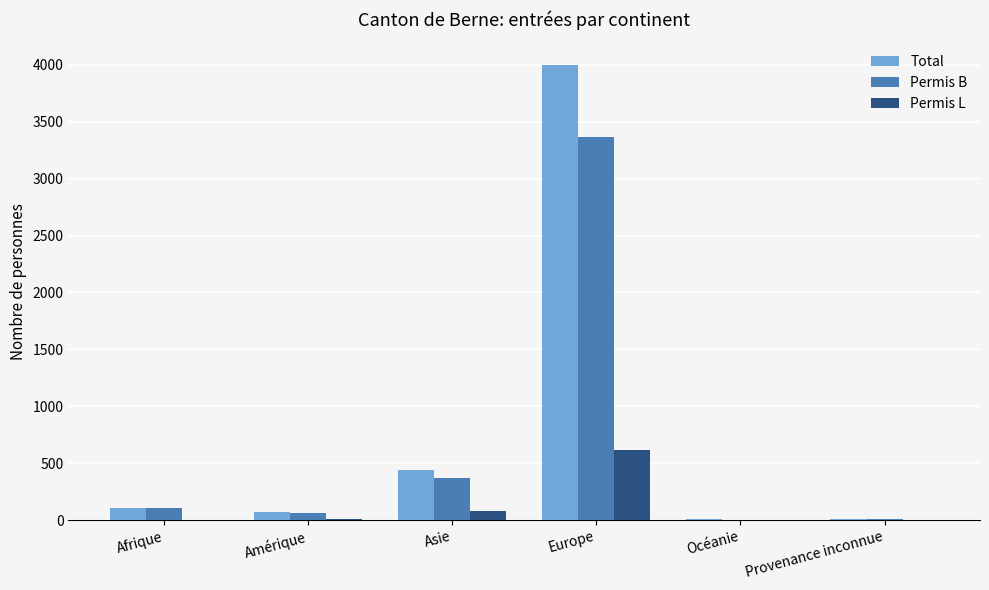

Count the number of categories in the chart.

6